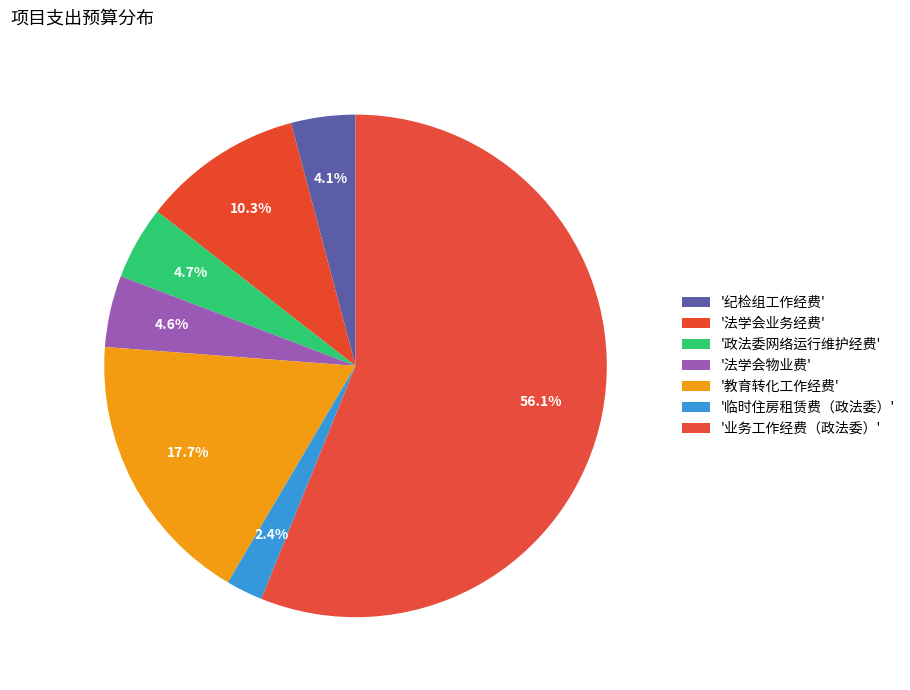

Which category accounts for the majority?

业务工作经费（政法委）